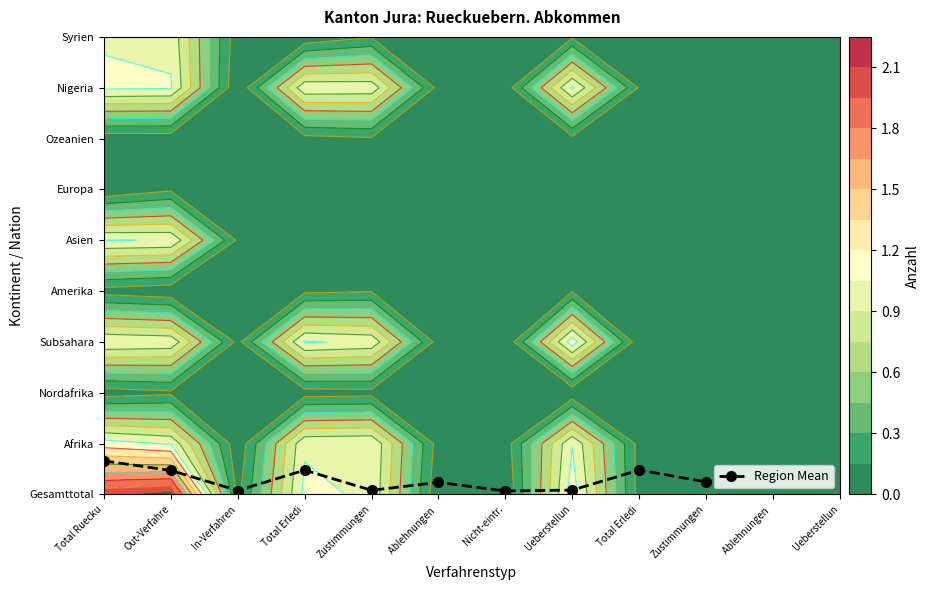

Is it true that the value at In-Verfahren is 0.0?

False